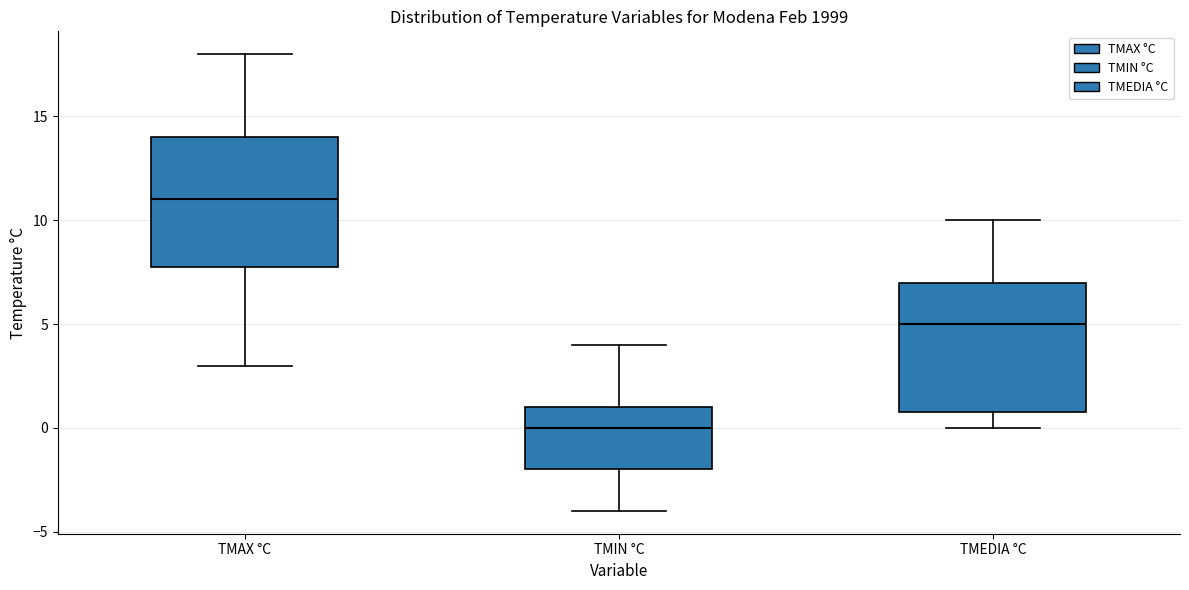

Reading left to right, read every box against the y-axis: the position of its median line, the range the box covers, and the ends of its whiskers. The values are not printed on the chart, so give them approximately, as read against the axis.

TMAX °C: median 11, box 8 to 14, whiskers 3 to 18
TMIN °C: median 0, box -2 to 1, whiskers -4 to 4
TMEDIA °C: median 5, box 1 to 7, whiskers 0 to 10